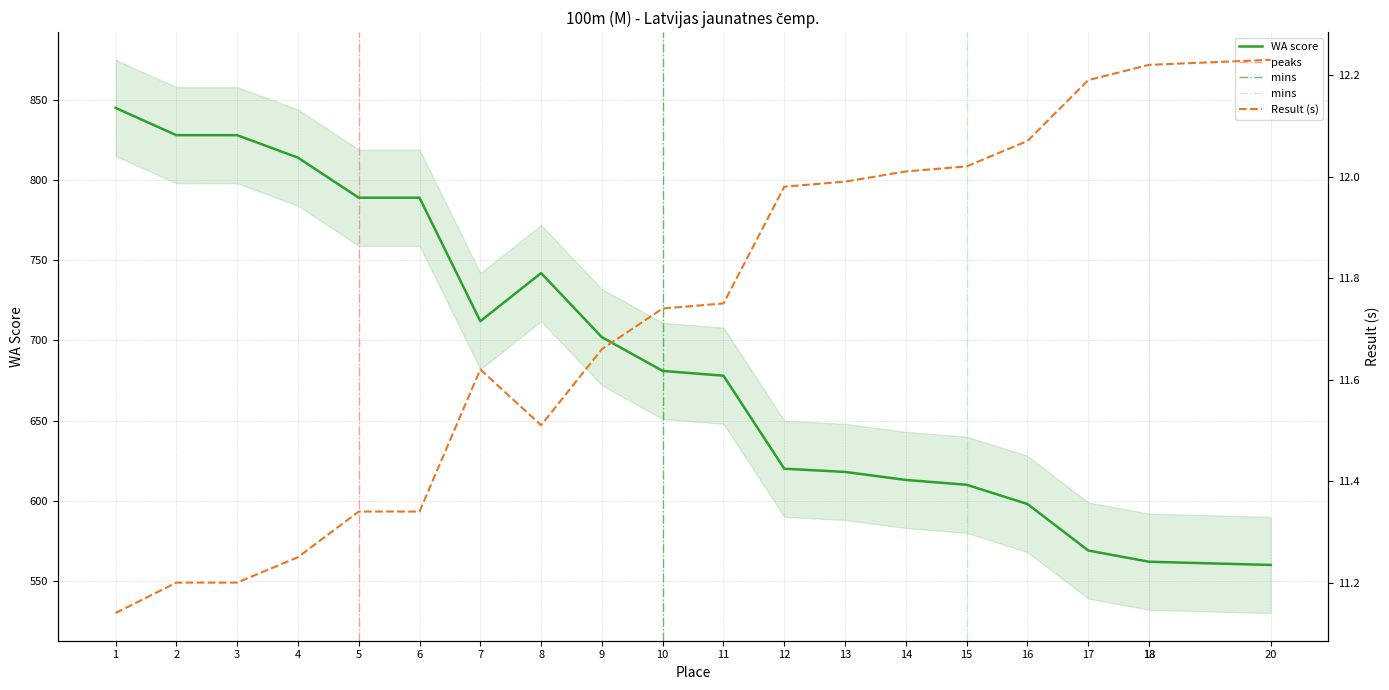

True or false: Result and WA cross at least once.

False